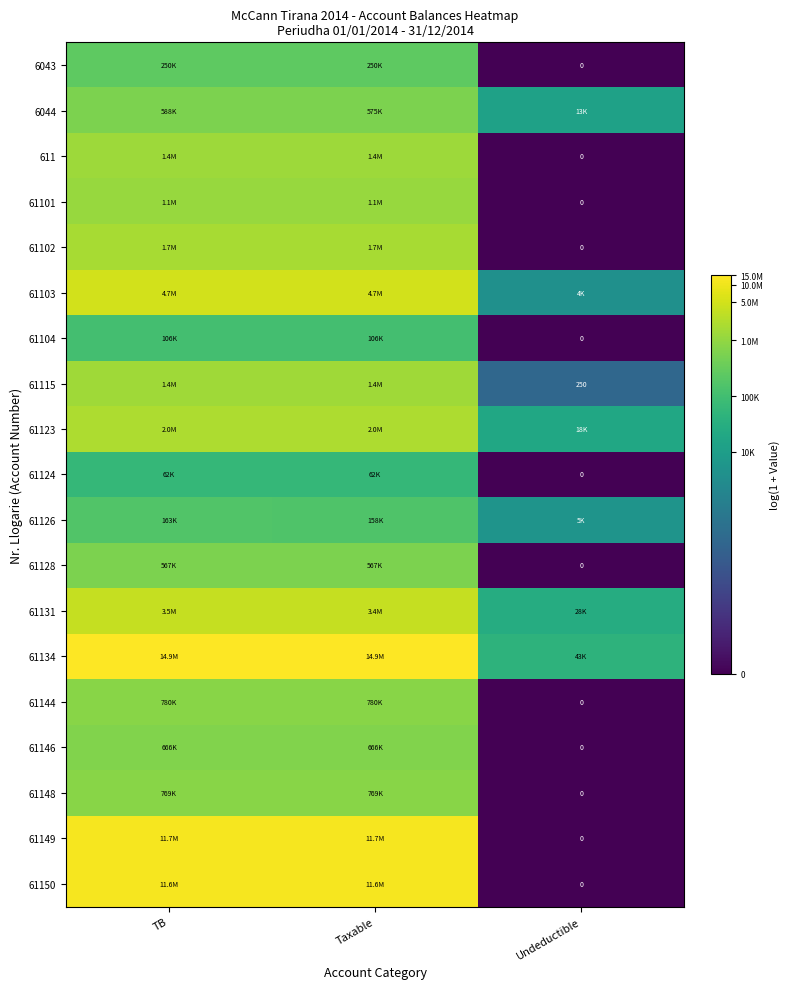

List the labels in order of 61144 value, smallest first.

Undeductible, TB, Taxable